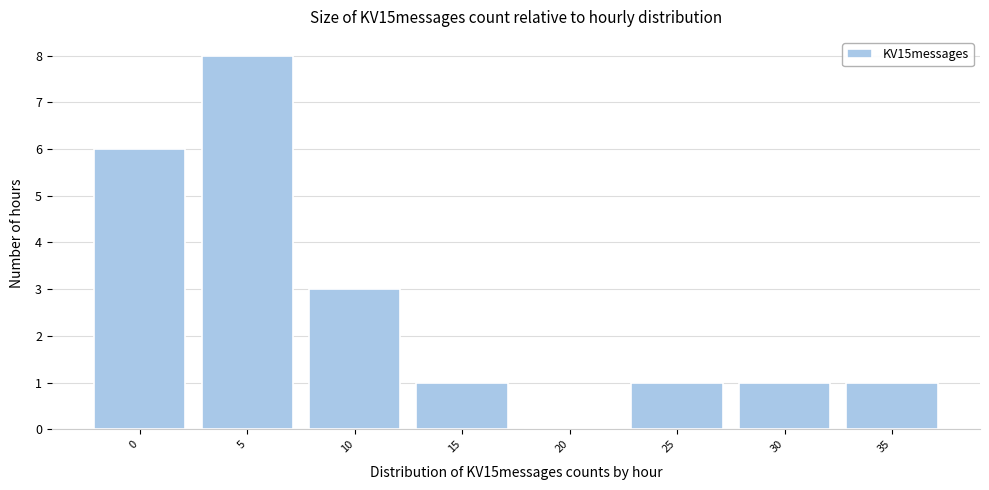

Reading left to right, what are all the values shown in this chart?

0=6	5=8	10=3	15=1	20=0	25=1	30=1	35=1